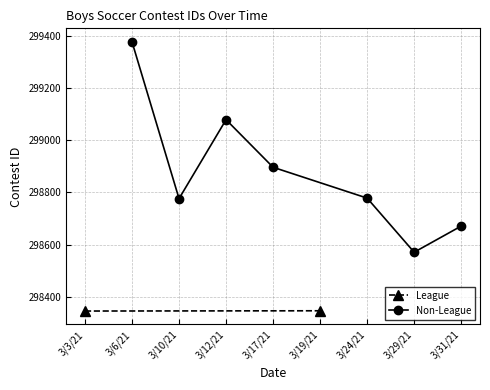

How many points are higher than both their immediate neighbors (excluding endpoints)?

1